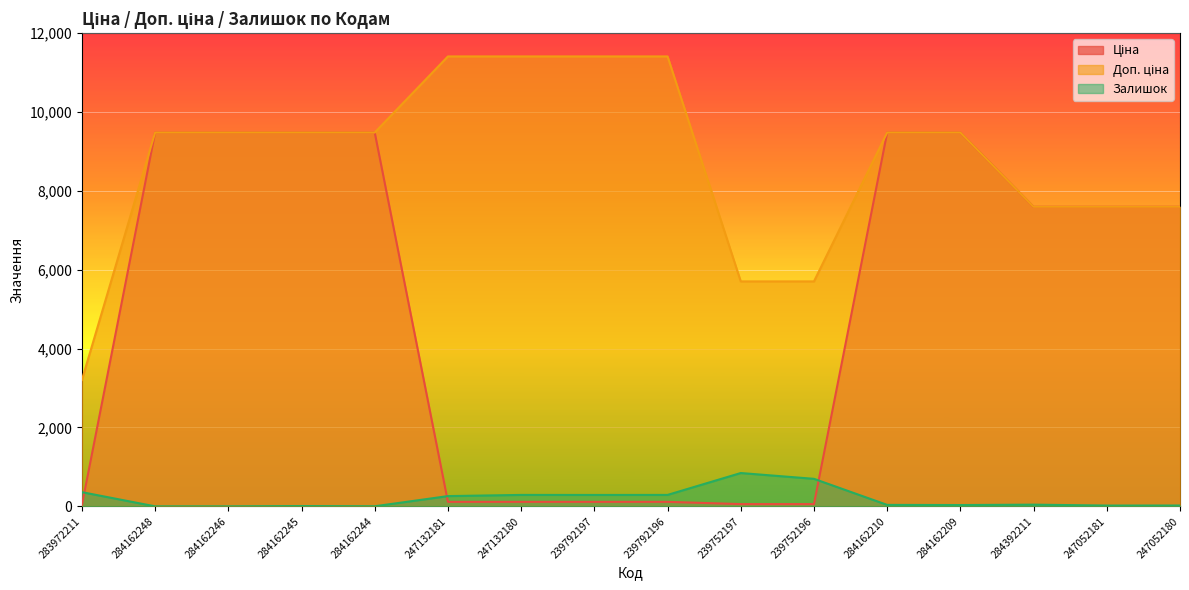

List the series in order of their overall mean, lowest first.

Залишок, Ціна, Доп. ціна